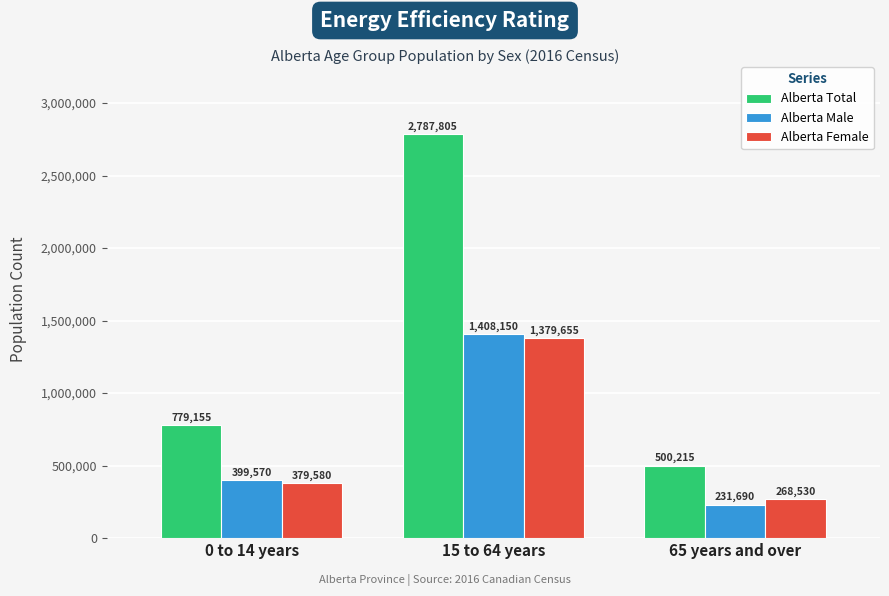

Which series has the largest range (max minus min)?

Alberta Total